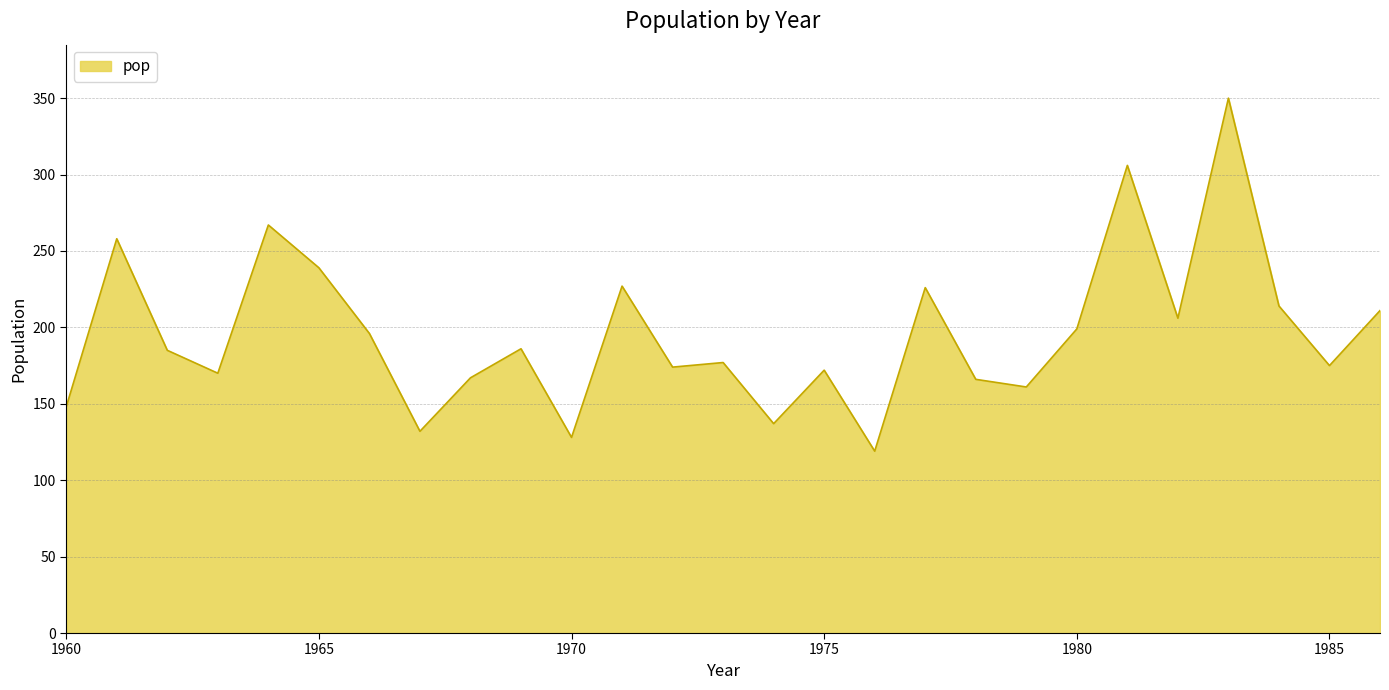

What is the minimum value shown in the chart?

119